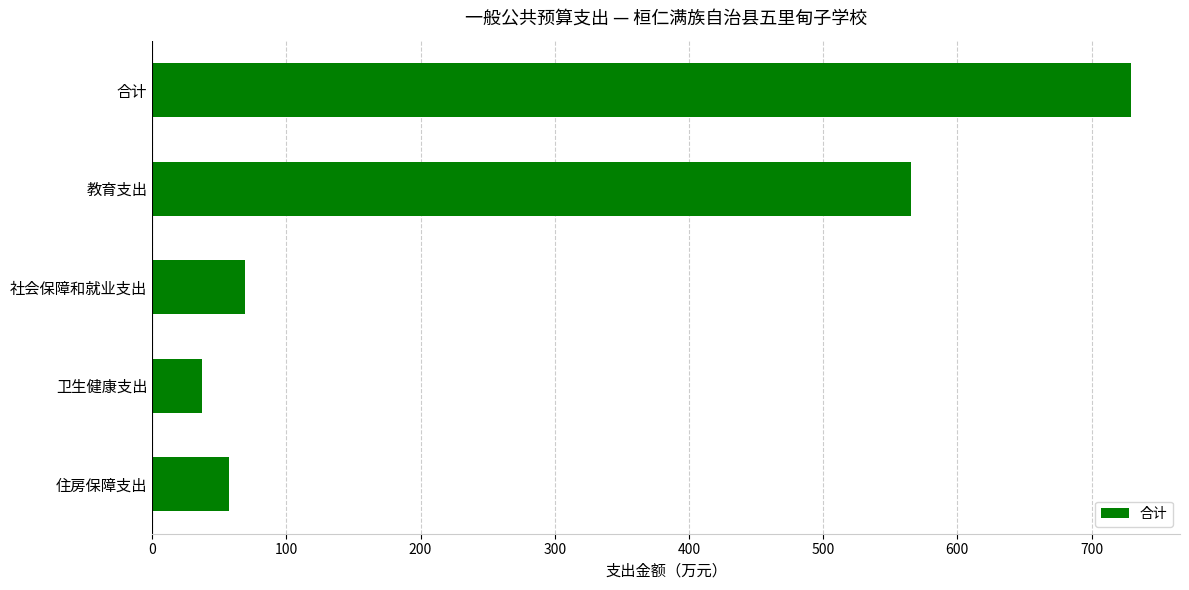

What is the change in value from 教育支出 to 社会保障和就业支出?

-496.0